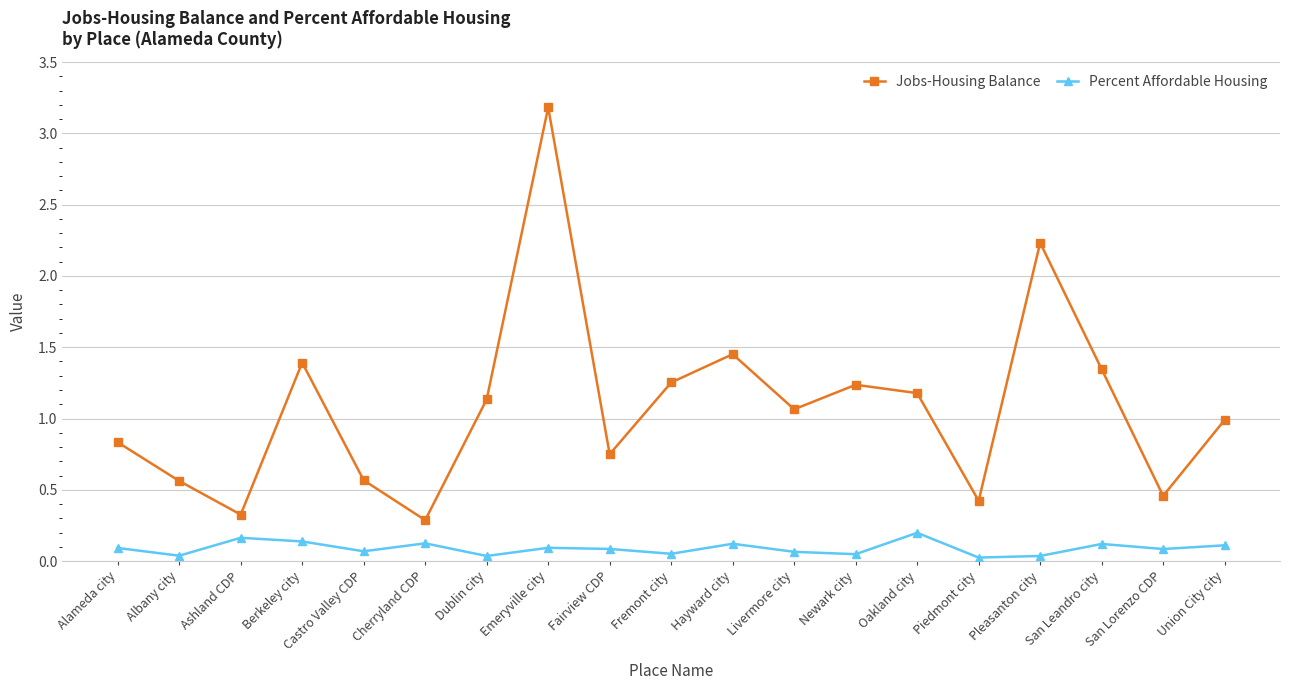

What is the difference between the maximum and minimum values in the Jobs-Housing Balance series?

2.9